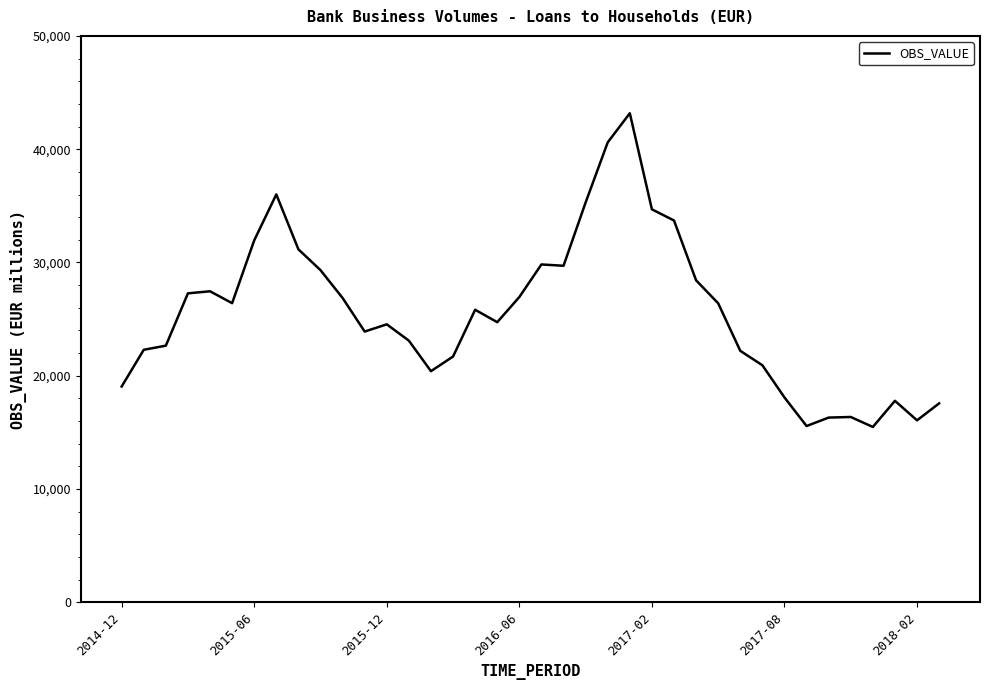

What is the maximum value shown in the chart?

43172.8